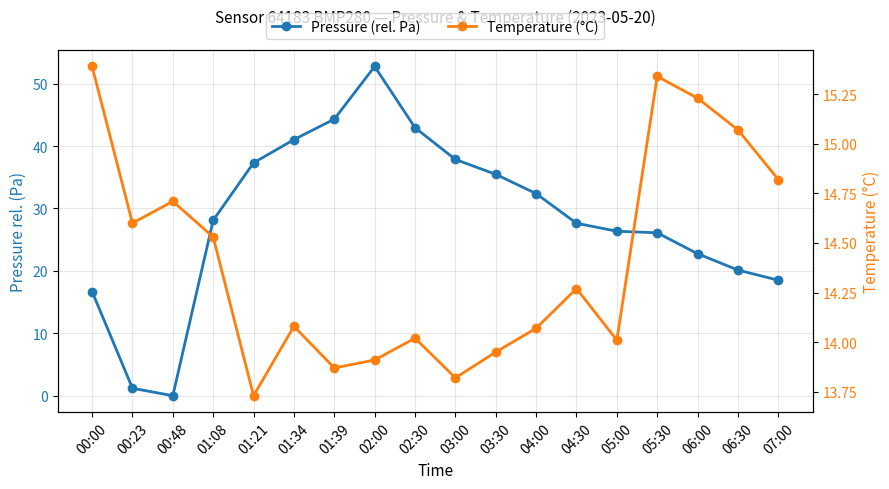

True or false: Temperature (°C) and Pressure (rel. Pa) cross at least once.

True